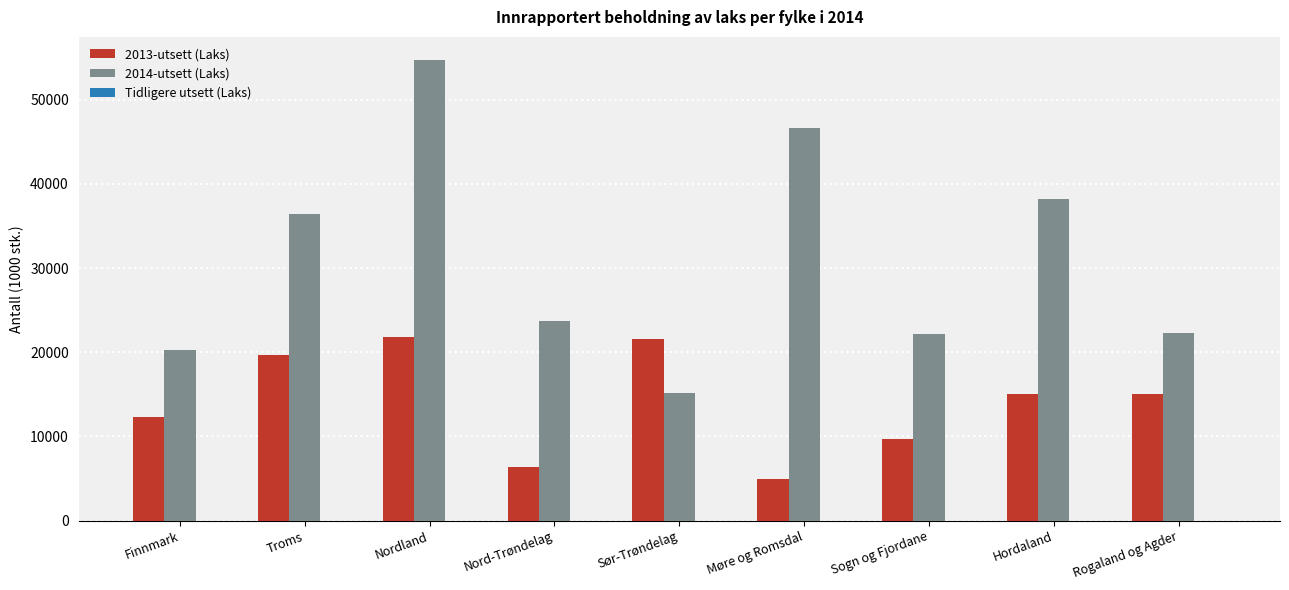

The value of 2014-utsett (Laks) at Sør-Trøndelag is 27207.5. True or false?

False